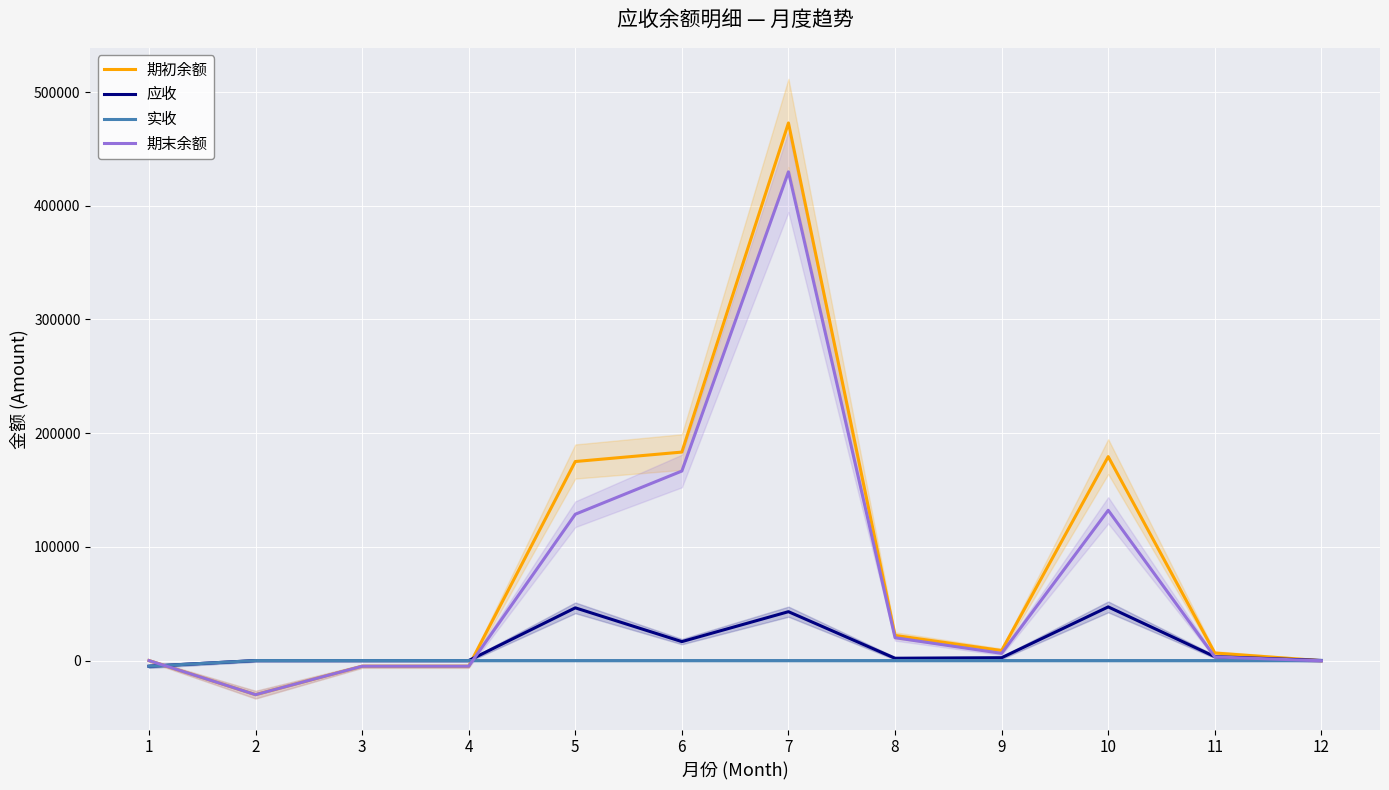

Where is 期末余额 nearest to the value 199918?

6